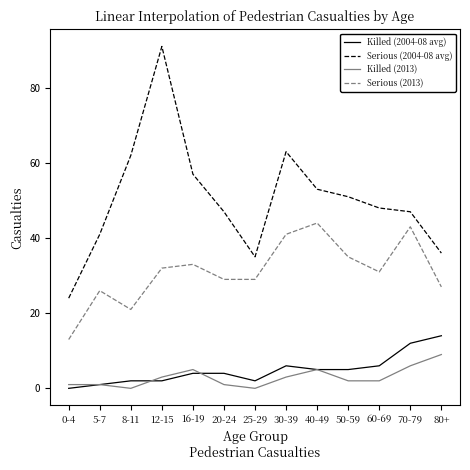

Which series has the widest spread of values?

Serious (2004-08 avg)